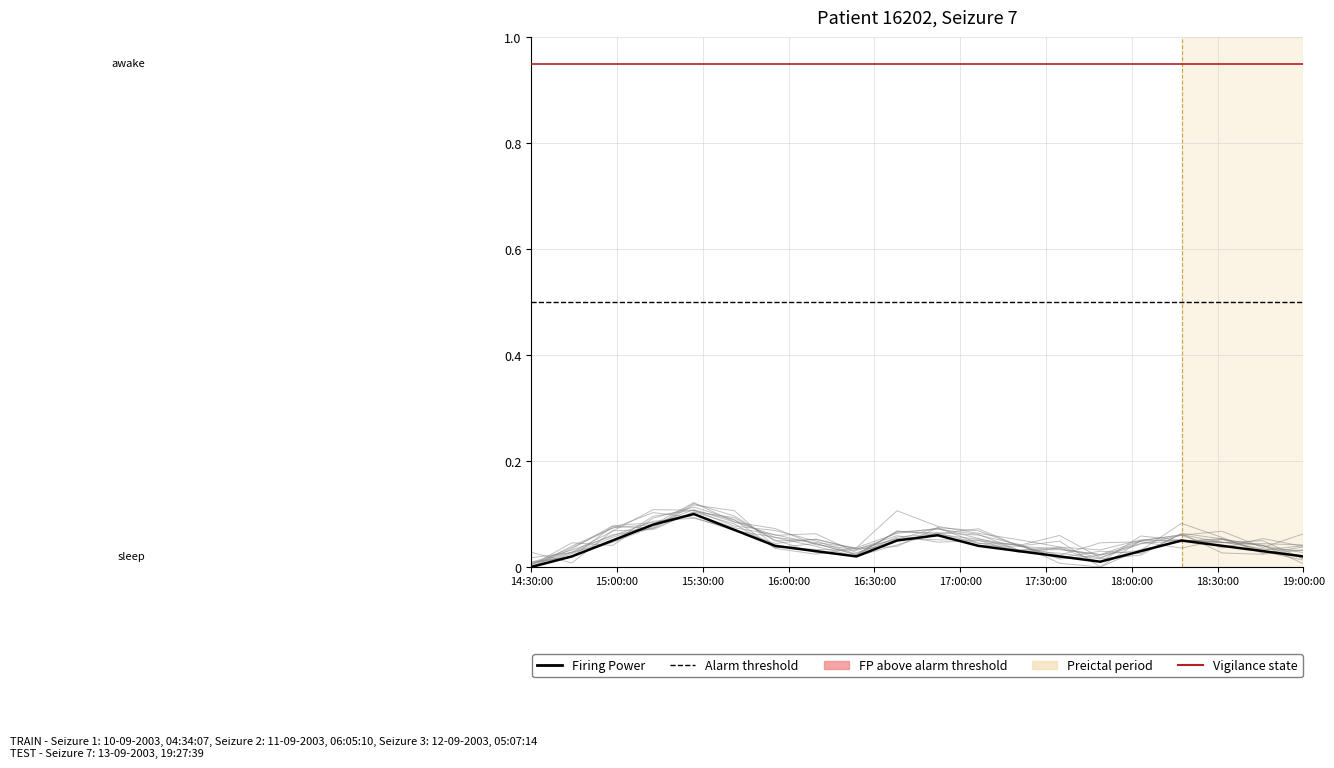

What is the approximate value of Vigilance state at 15:00:00?

0.9